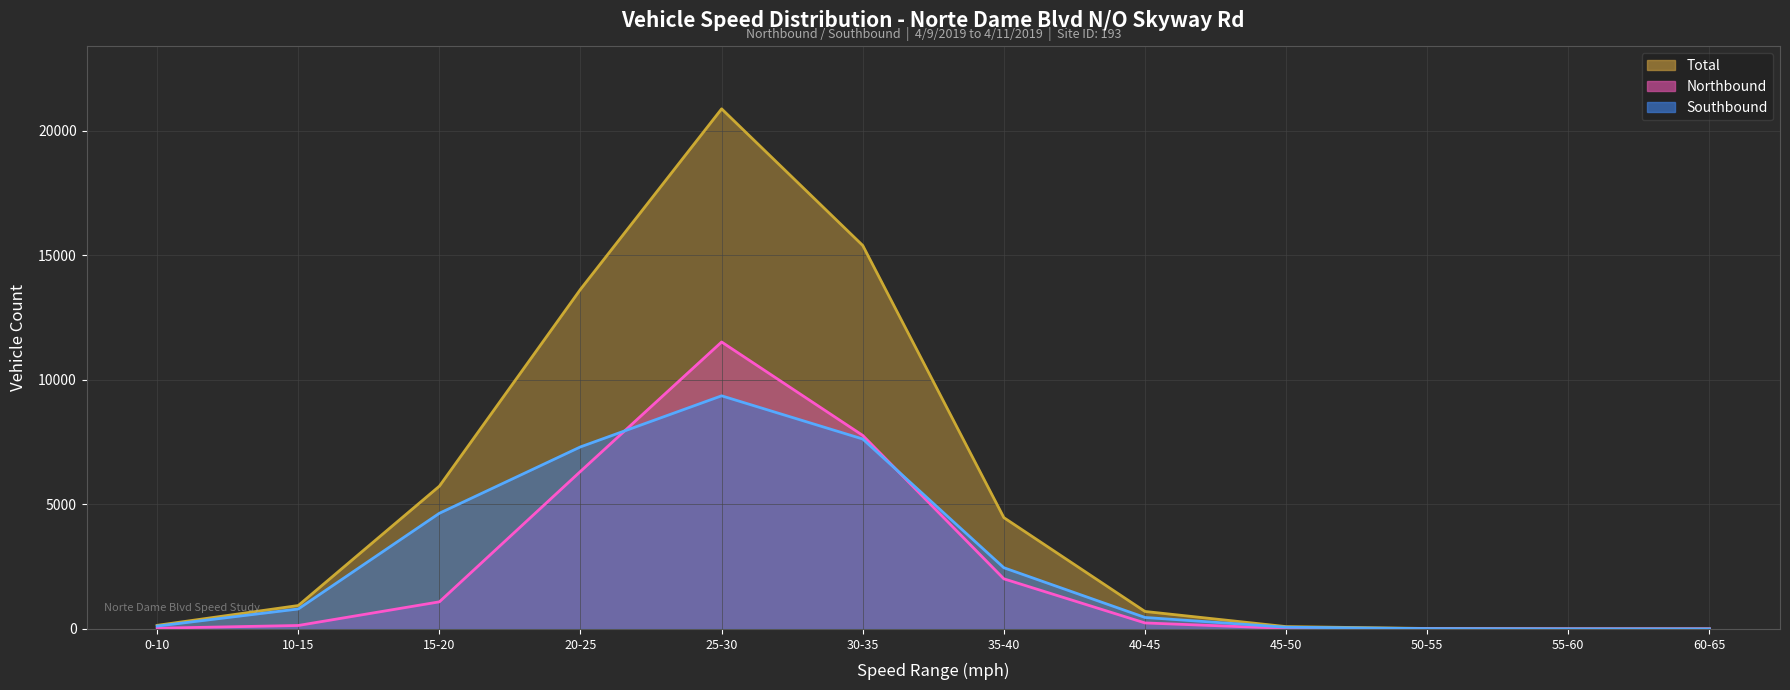

At which label does Northbound (line) reach its minimum?

55-60